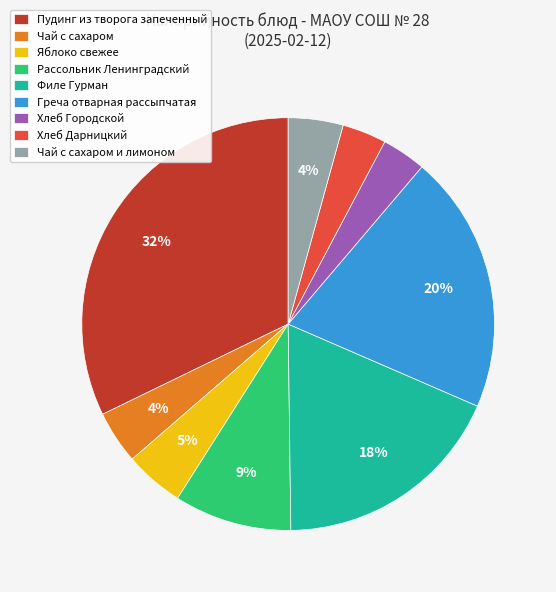

Is it true that Хлеб Городской is 9% of the pie?

False